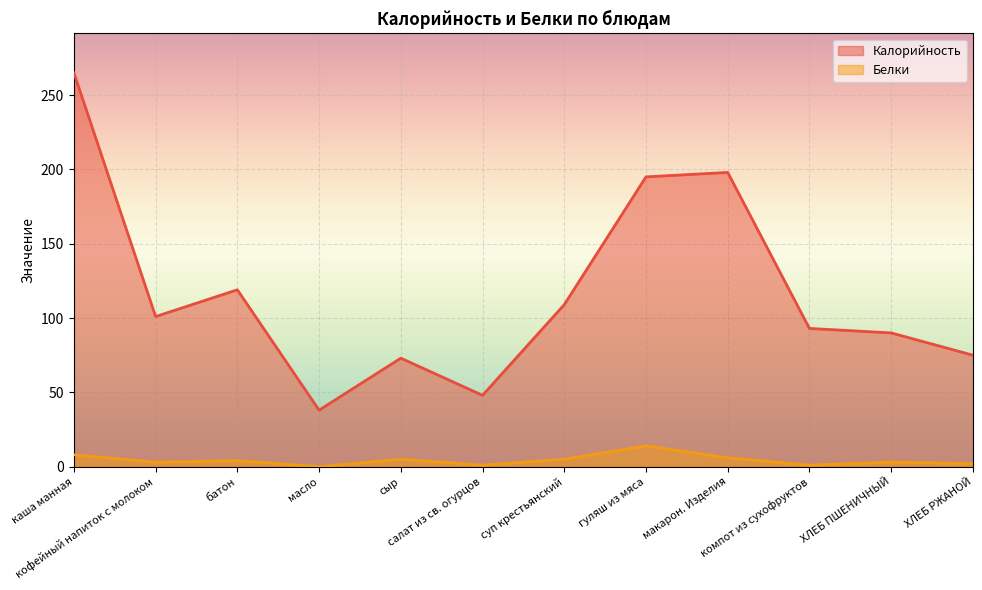

What are all the series names shown in the legend?

Калорийность, Белки